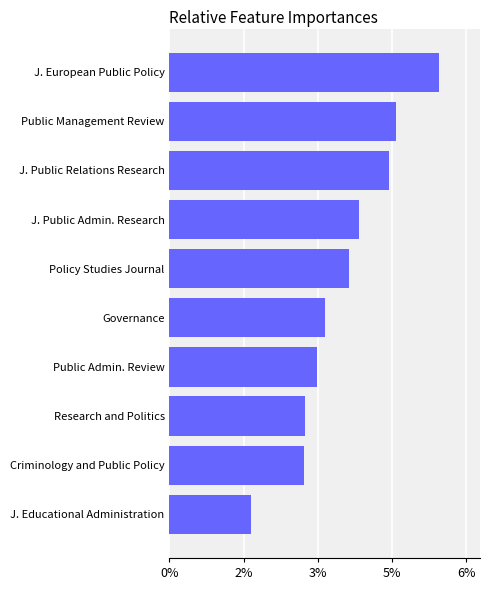

Does the chart contain stacked bars?

No